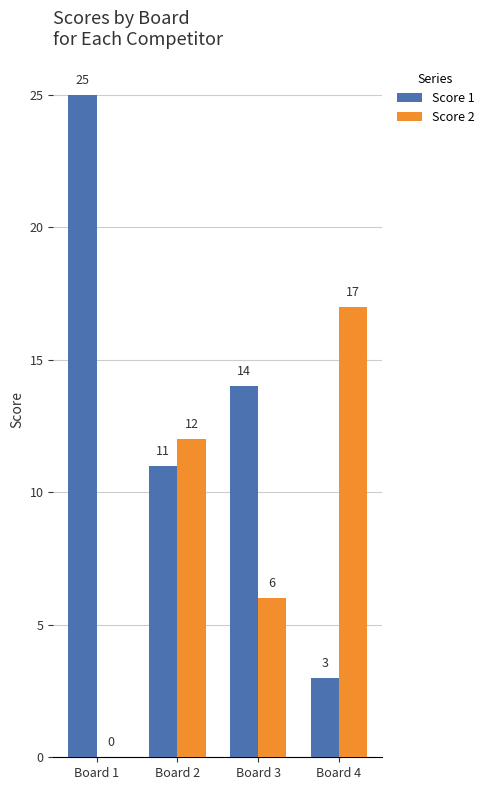

Which series has the largest range (max minus min)?

Score 1